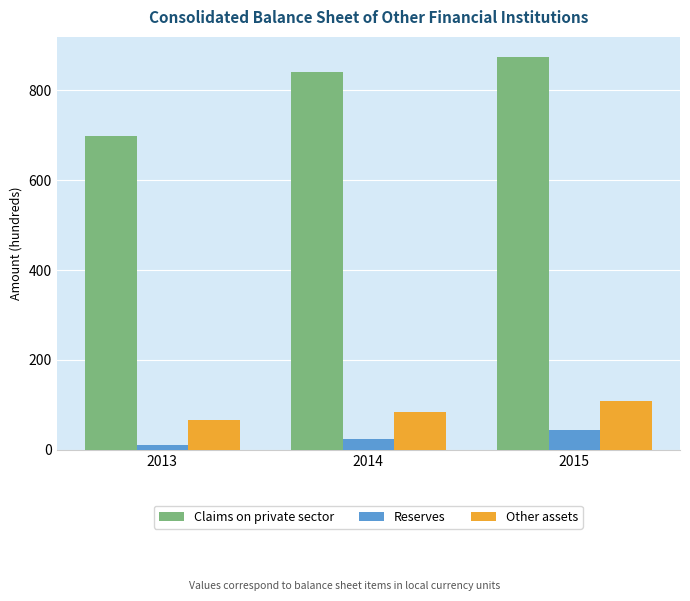

True or false: Claims on private sector has a value of 874.7 at 2015.

True